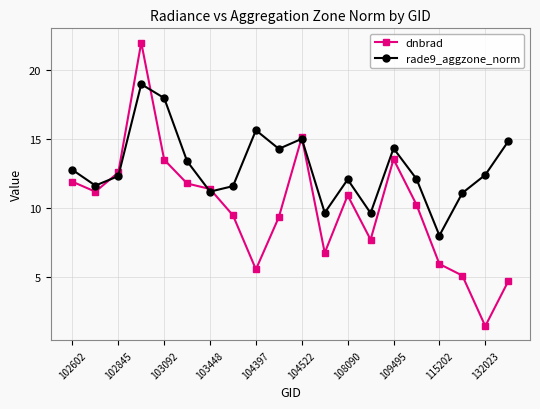

True or false: dnbrad has more than 2 points higher than both neighbors.

True